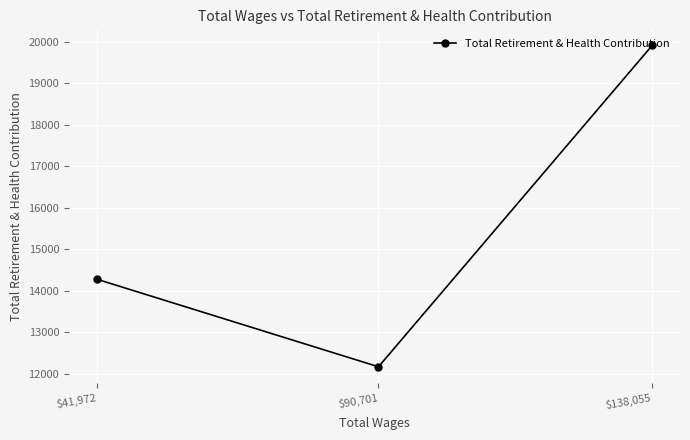

What is the difference between the maximum and minimum values?

7747